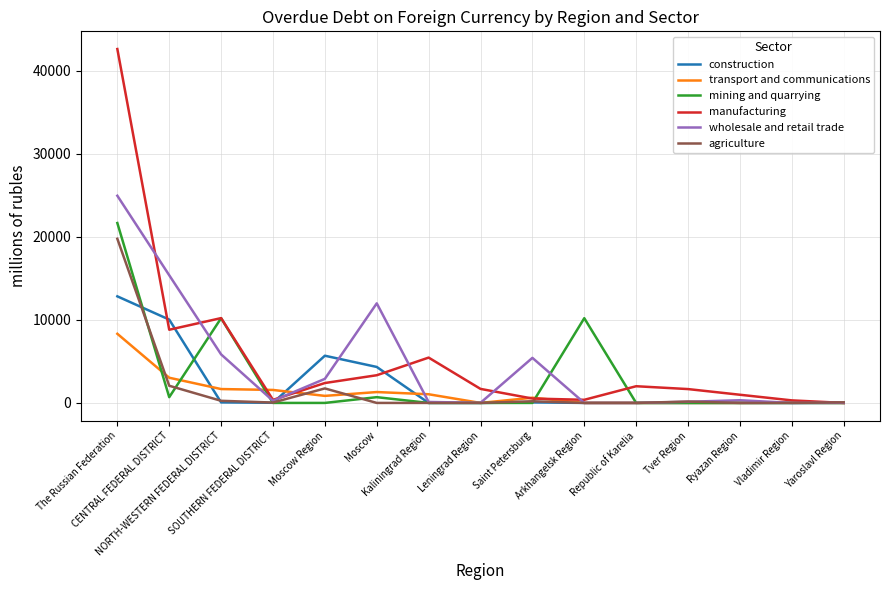

What is the difference between the maximum and second lowest values in the wholesale and retail trade series?

24960